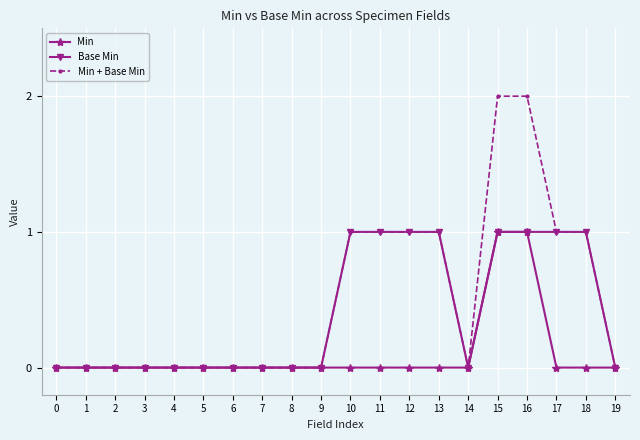

What is the difference between the maximum and minimum values in the Min + Base Min series?

2